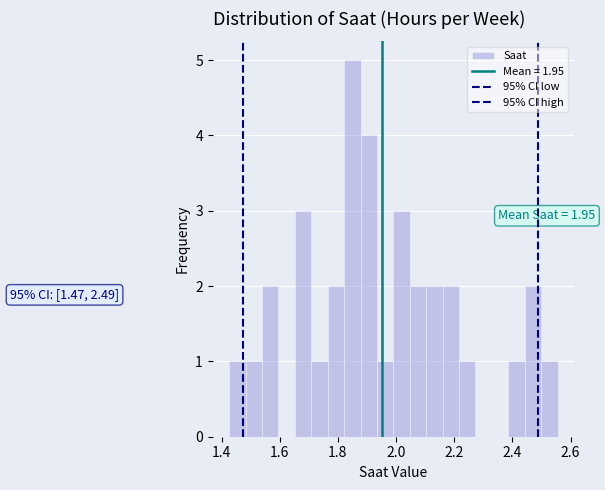

Around what value on the x-axis is the tallest bar? Give the approximate position of its centre, as read against the axis.

1.84